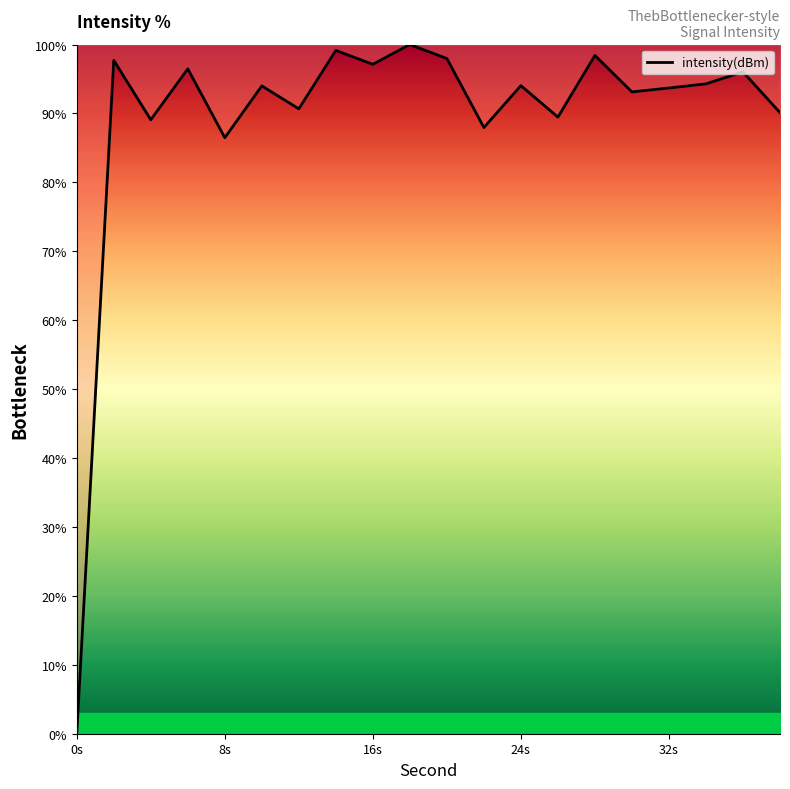

What is the maximum value shown in the chart?

100.0